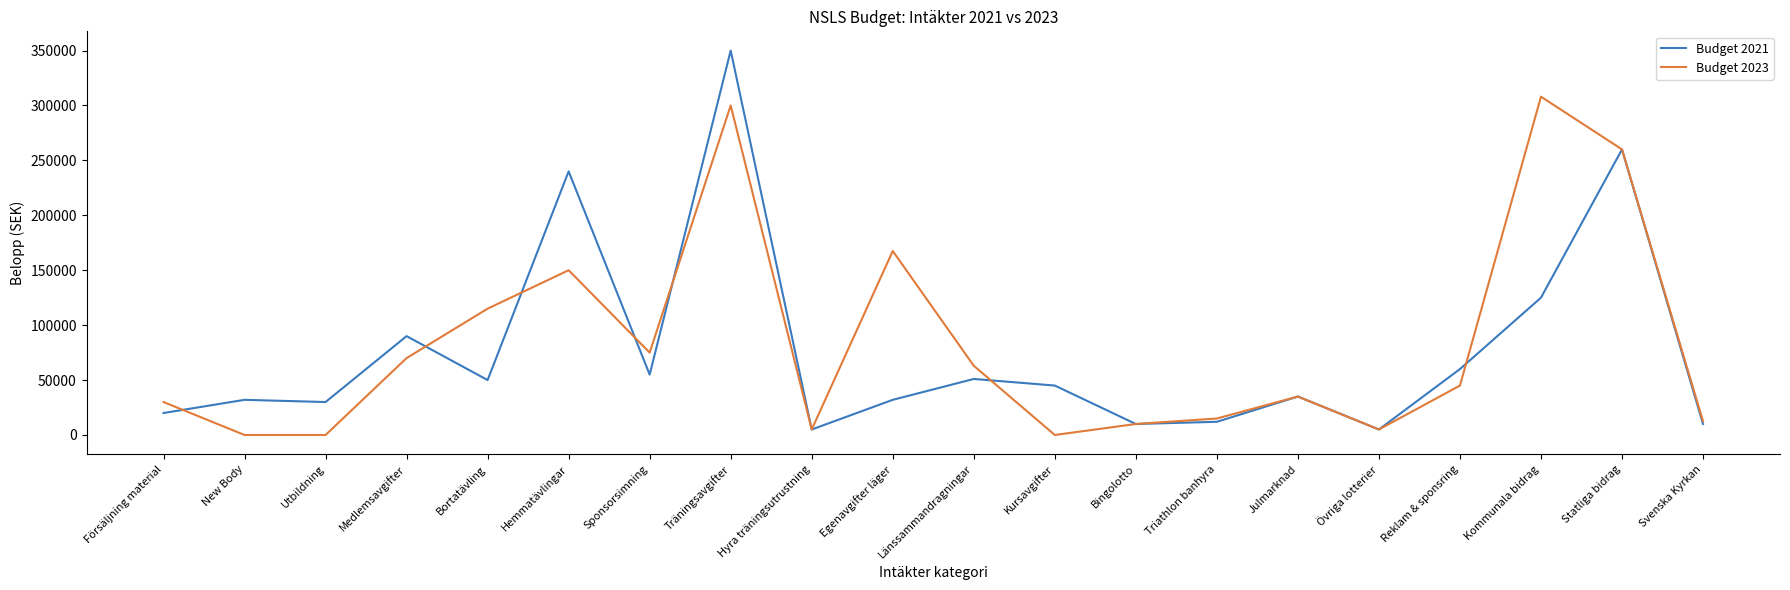

True or false: Budget 2023 has a value of 35000 at Julmarknad.

True